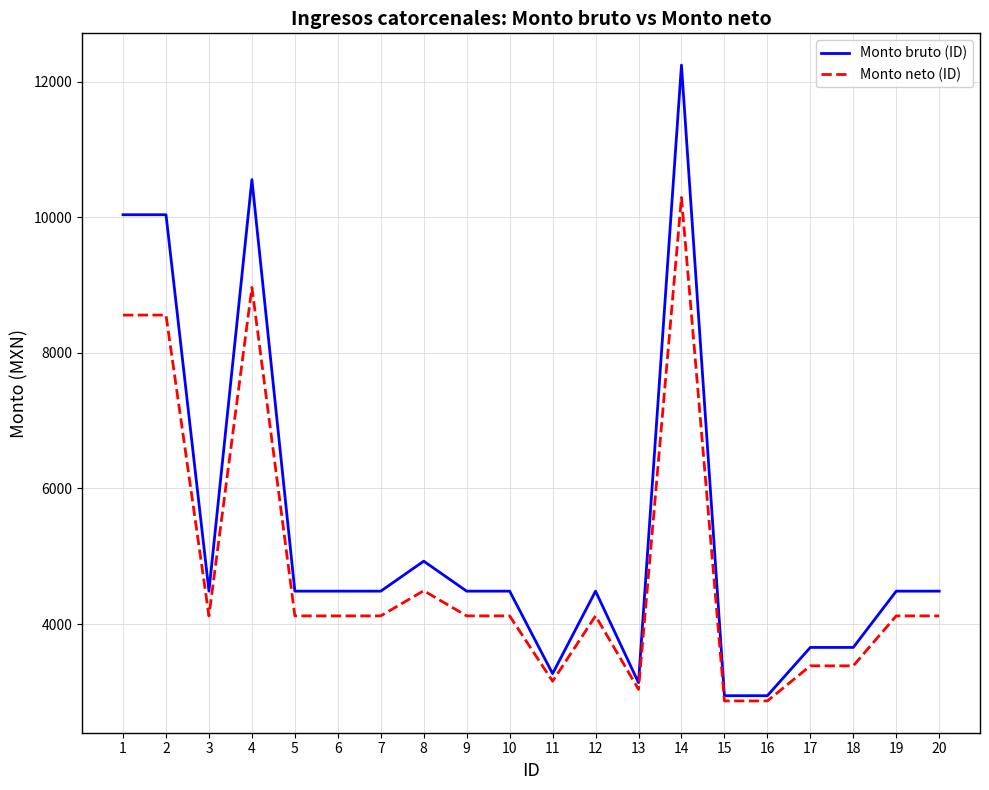

What is the maximum value shown in the chart?

12242.0